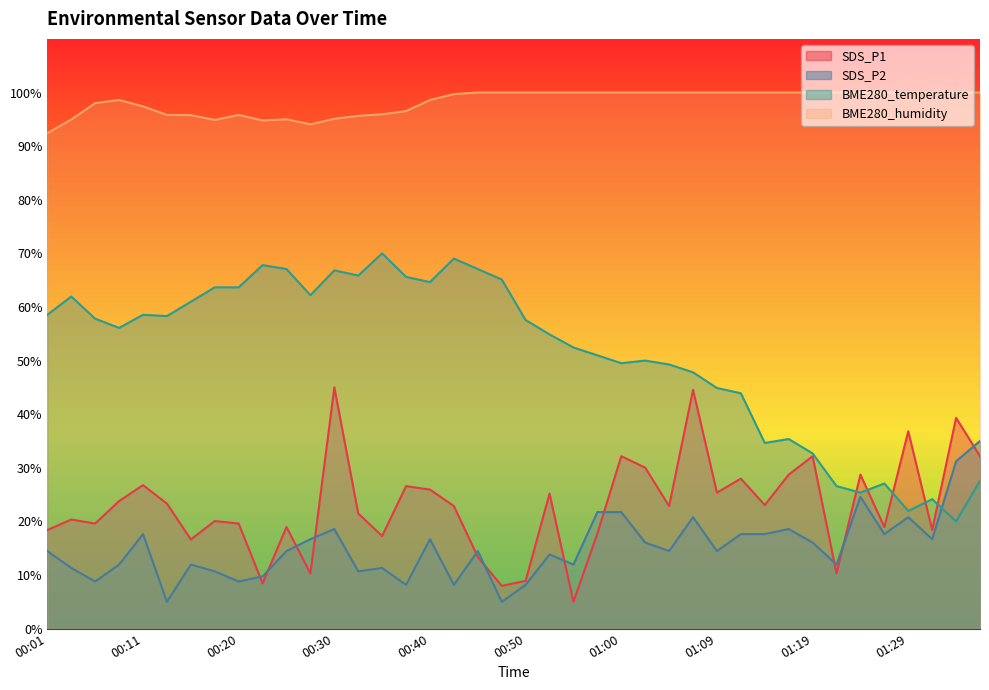

How many distinct data groups are displayed?

4